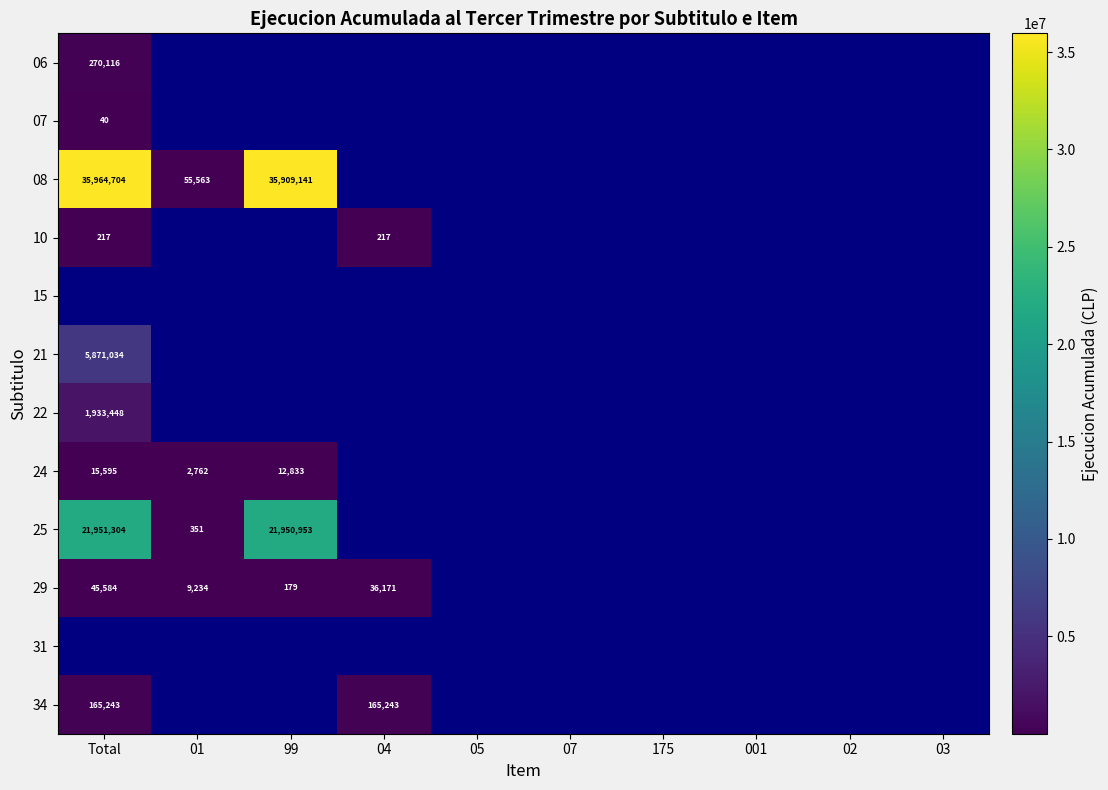

At 05, list the series in order from largest to smallest.

06, 07, 08, 10, 15, 21, 22, 24, 25, 29, 31, 34